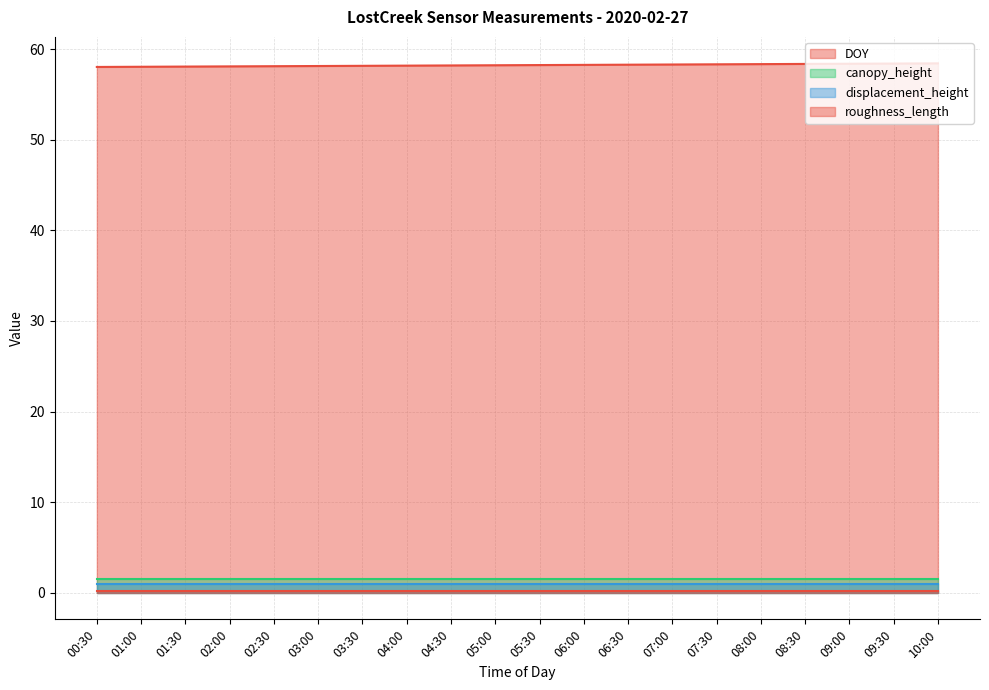

What position from the right is 04:30?

12